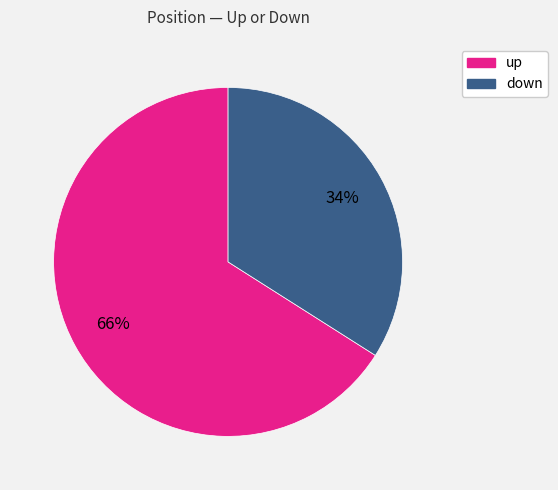

Rank the categories by value from highest to lowest.

up, down